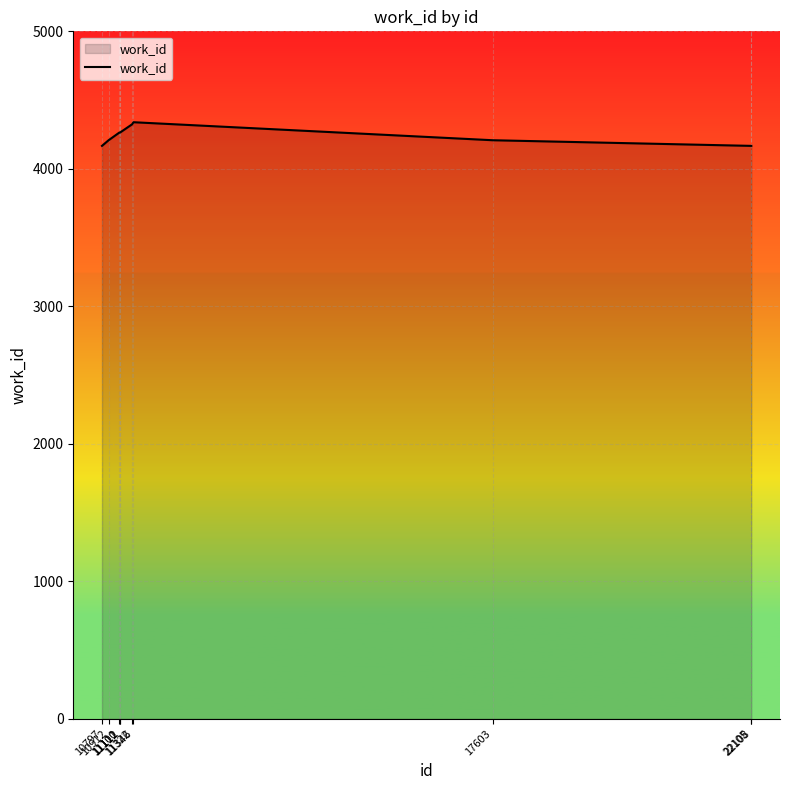

What is the maximum value shown in the chart?

4339